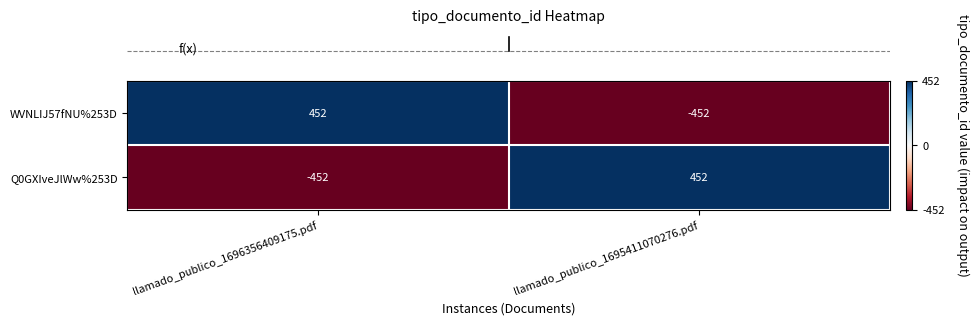

Reading left to right, what are all the values shown in this chart?

WVNLIJ57fNU%253D: llamado_publico_1696356409175.pdf=452	llamado_publico_1695411070276.pdf=-452
Q0GXIveJlWw%253D: llamado_publico_1696356409175.pdf=-452	llamado_publico_1695411070276.pdf=452